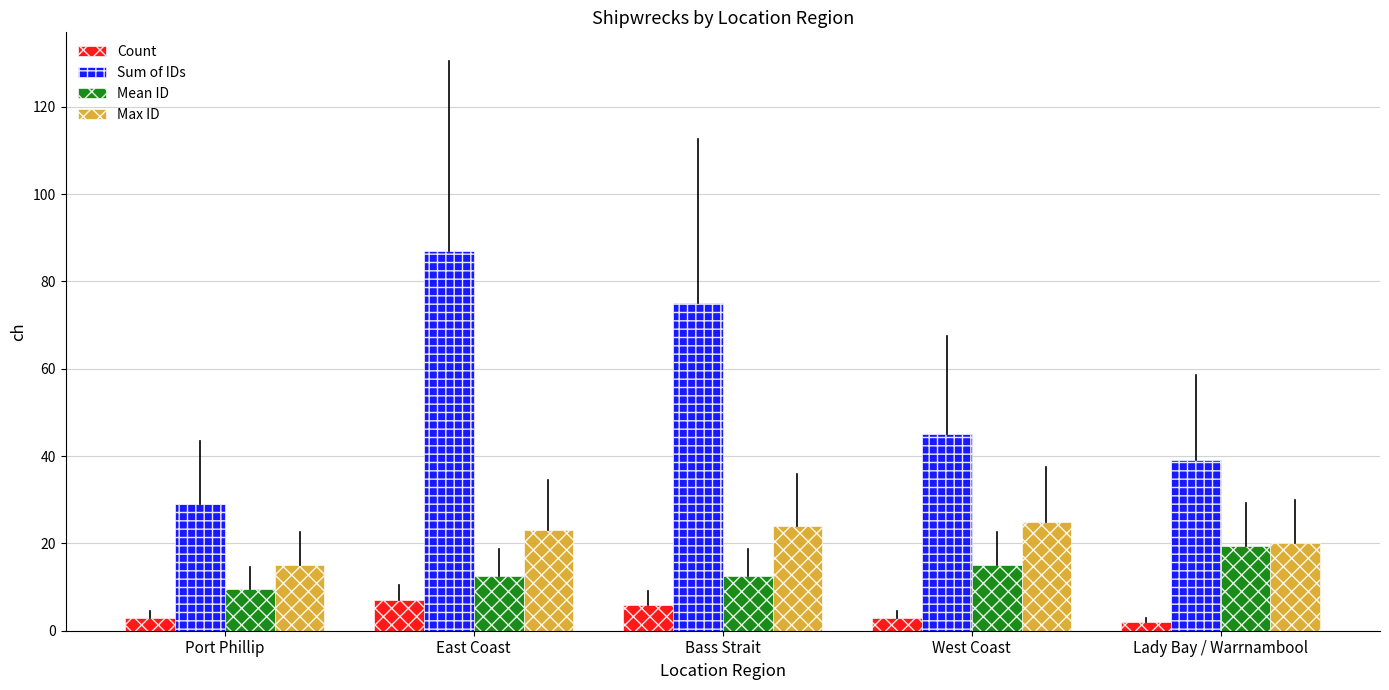

What is the smallest value displayed?

2.0